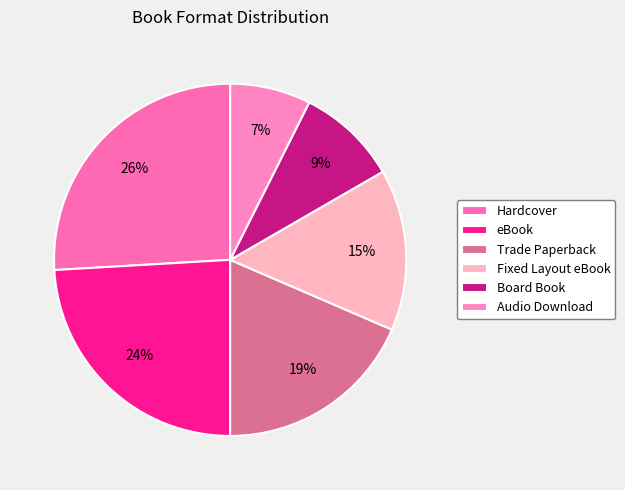

To the nearest percent, what is the average slice percentage?

17%